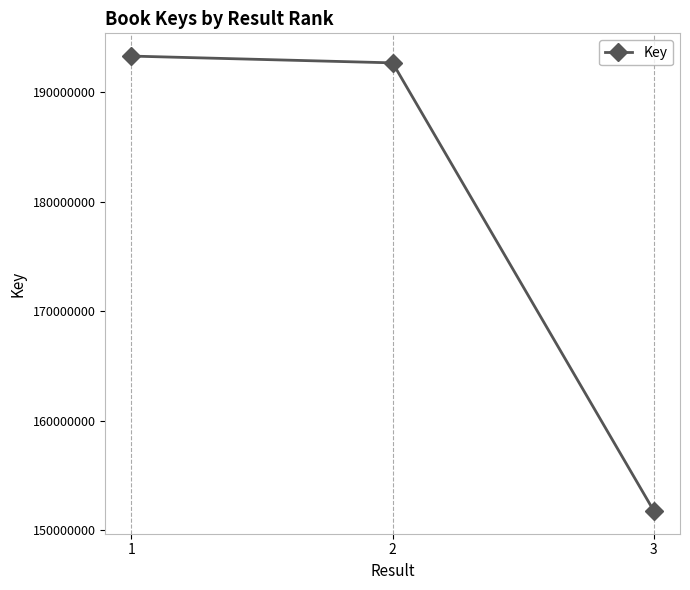

How many lines are shown in the chart?

1